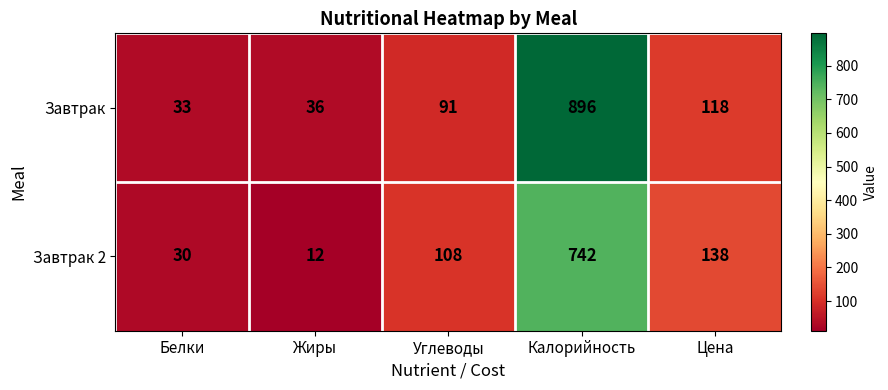

What is the difference between the maximum and second lowest values in the Завтрак series?

860